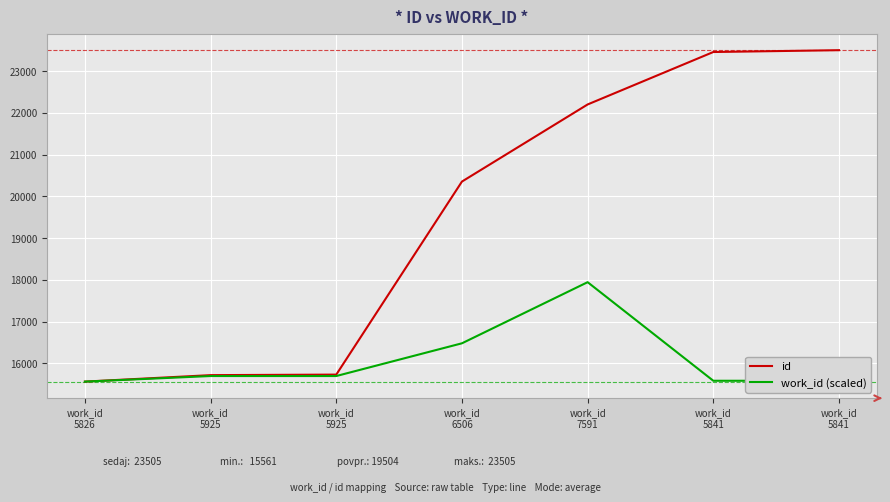

Reading right to left, transcribe all the data shown in this chart.

id: 23505.0	23461.0	22204.0	20356.0	15729.0	15716.0	15561.0
work_id (scaled): 15581.3	15581.3	17944.2	16479.2	15694.7	15694.7	15561.0